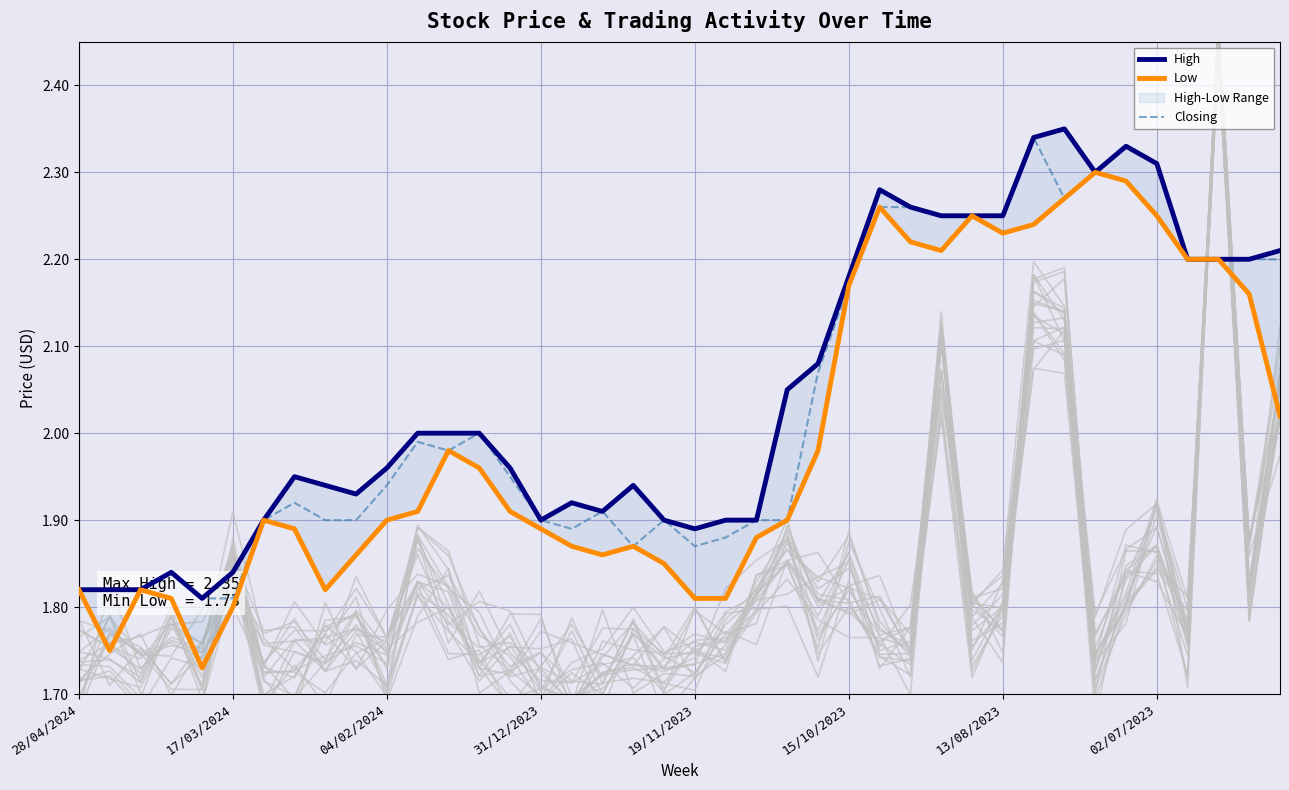

What is the sum of all Closing values?

81.3